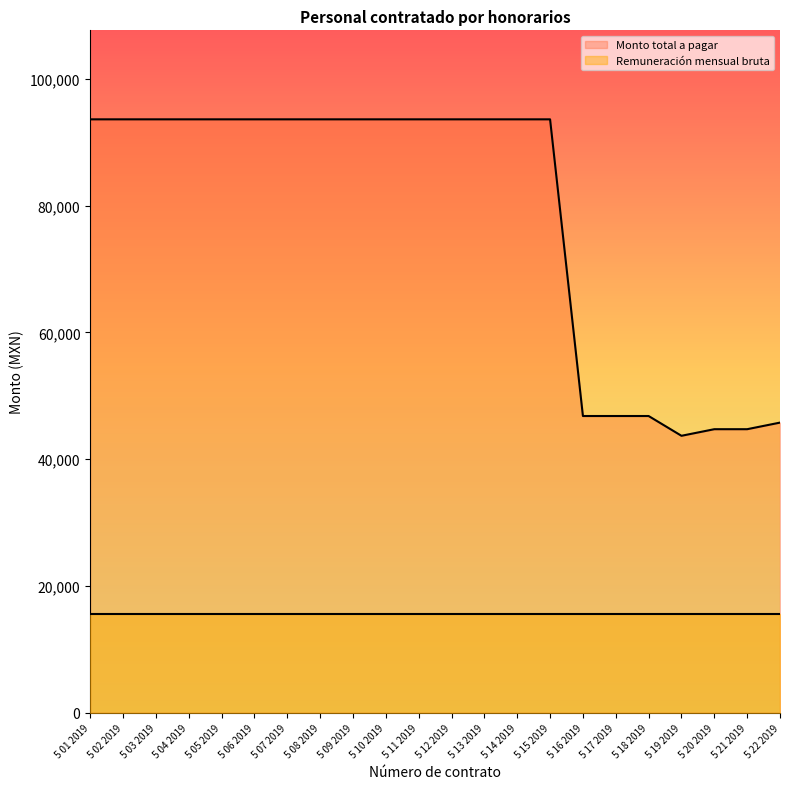

What is the greatest value displayed?

93600